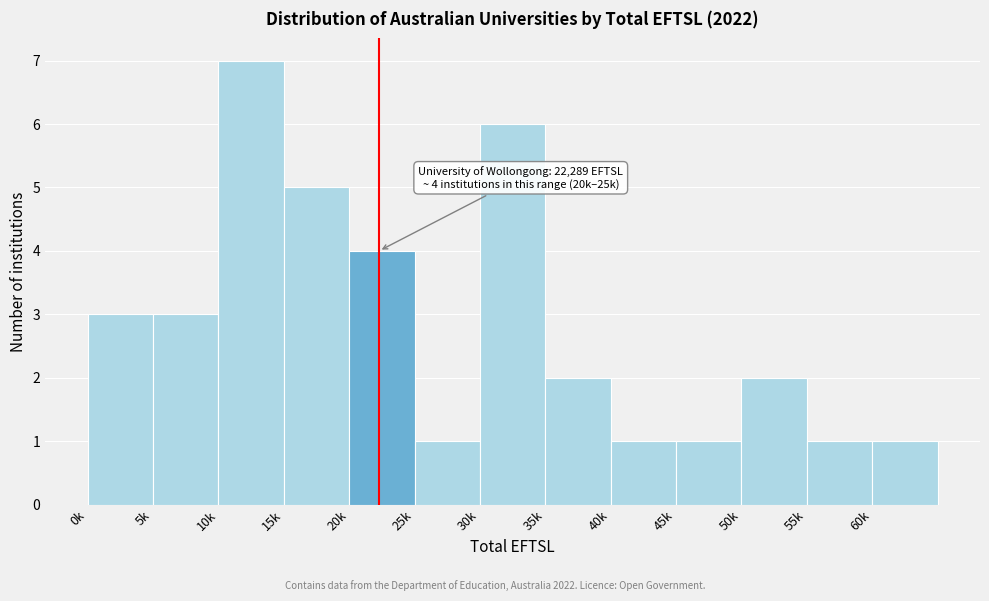

Reading right to left, what are all the values shown in this chart?

60k=1	55k=1	50k=2	45k=1	40k=1	35k=2	30k=6	25k=1	20k=4	15k=5	10k=7	5k=3	0k=3